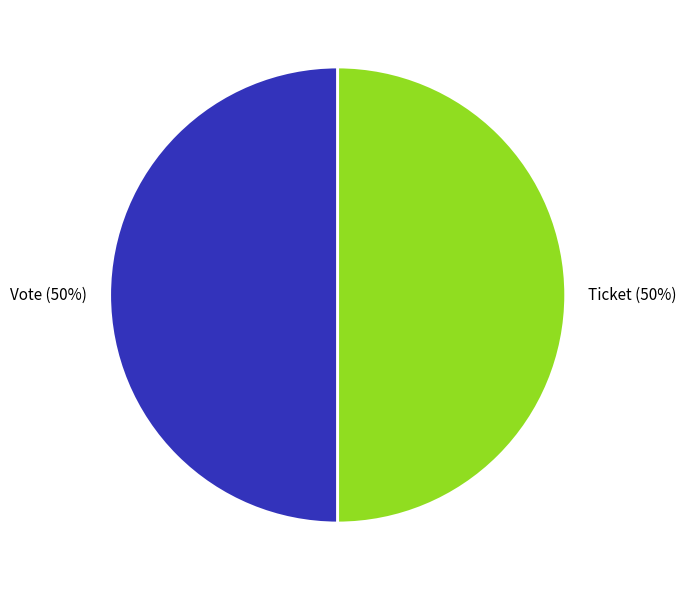

How many slices are in this pie chart?

2